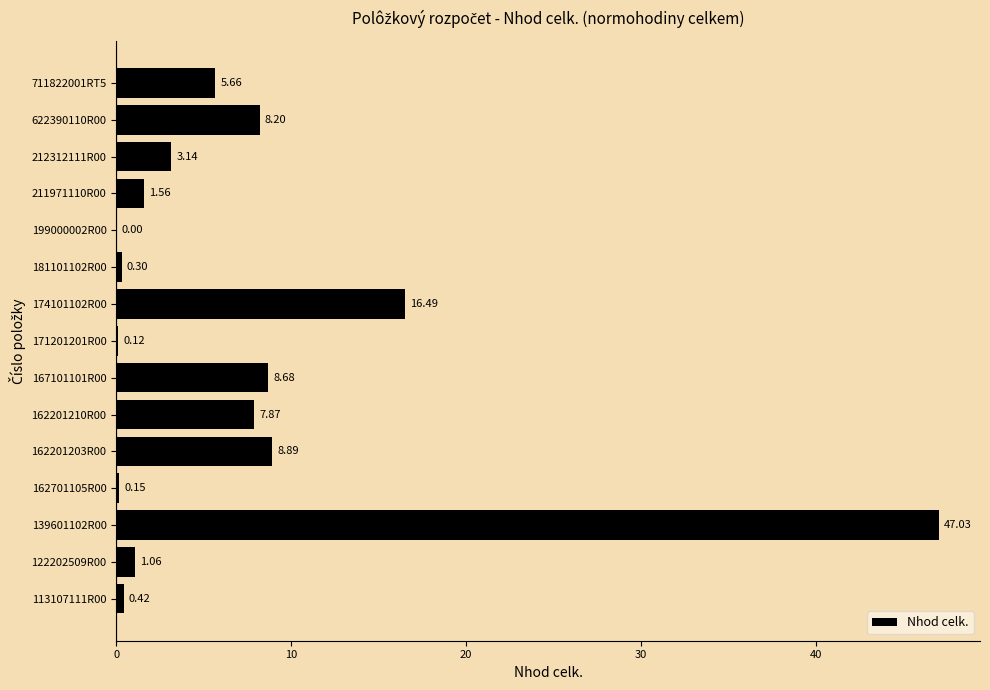

What is the sum of all values?

109.6